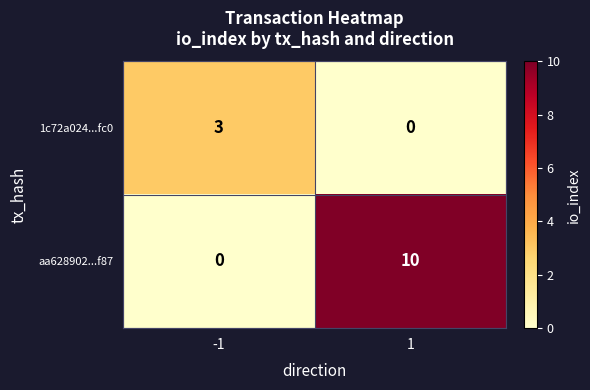

Which series has the largest total across all categories?

aa628902...f87